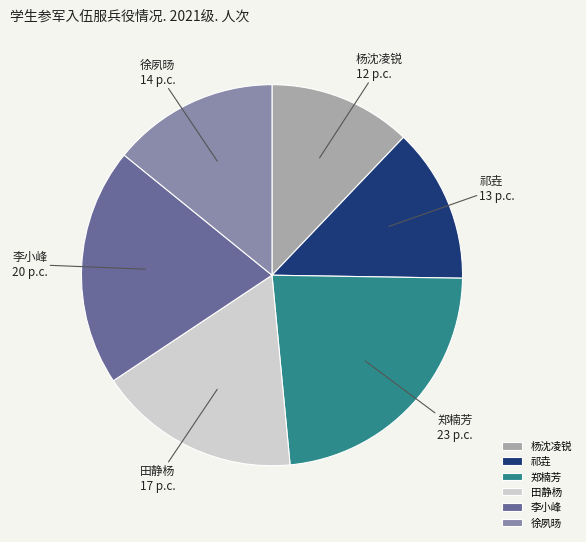

Combined, do 李小峰 and 徐夙旸 account for over 50%?

No